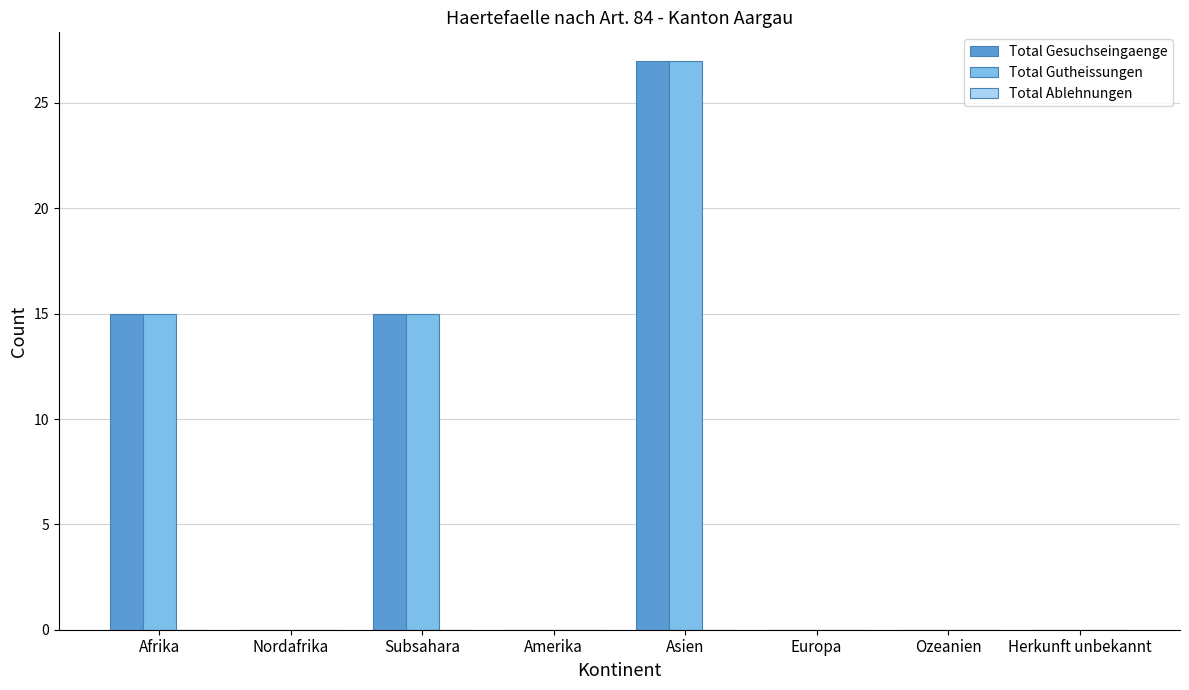

Is it true that Total Gutheissungen equals 13 at Nordafrika?

False